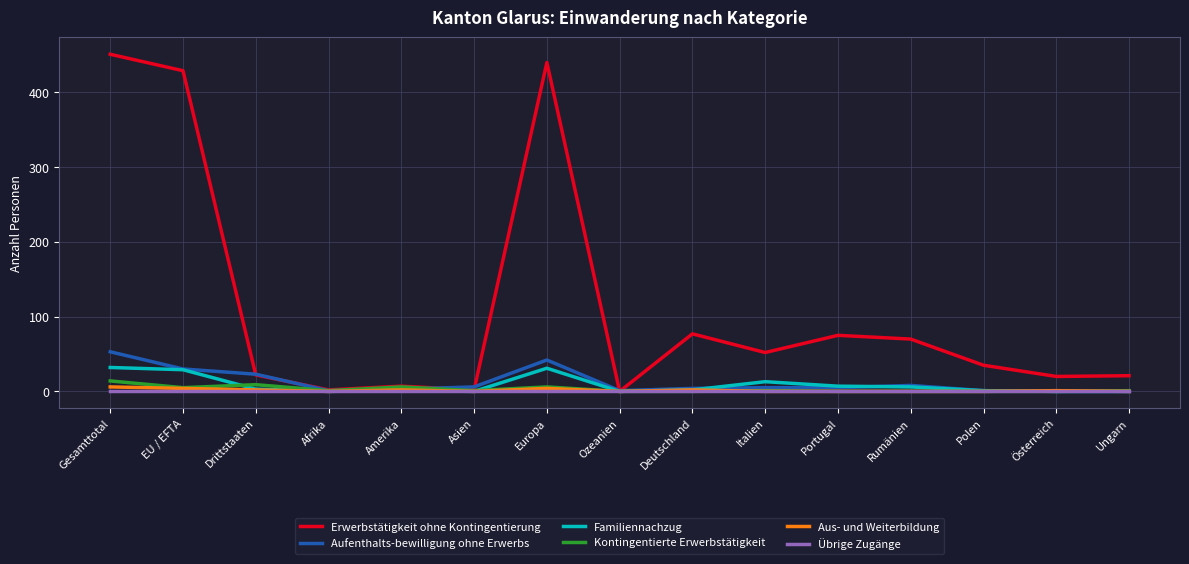

Which category has the highest value across all series?

Gesamttotal